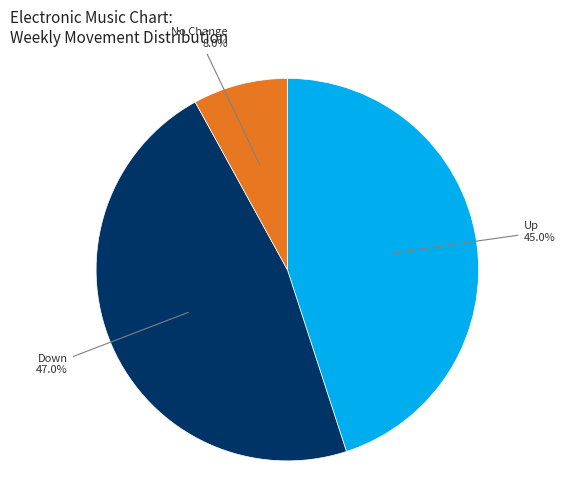

Is there any slice that represents more than half of the pie?

No